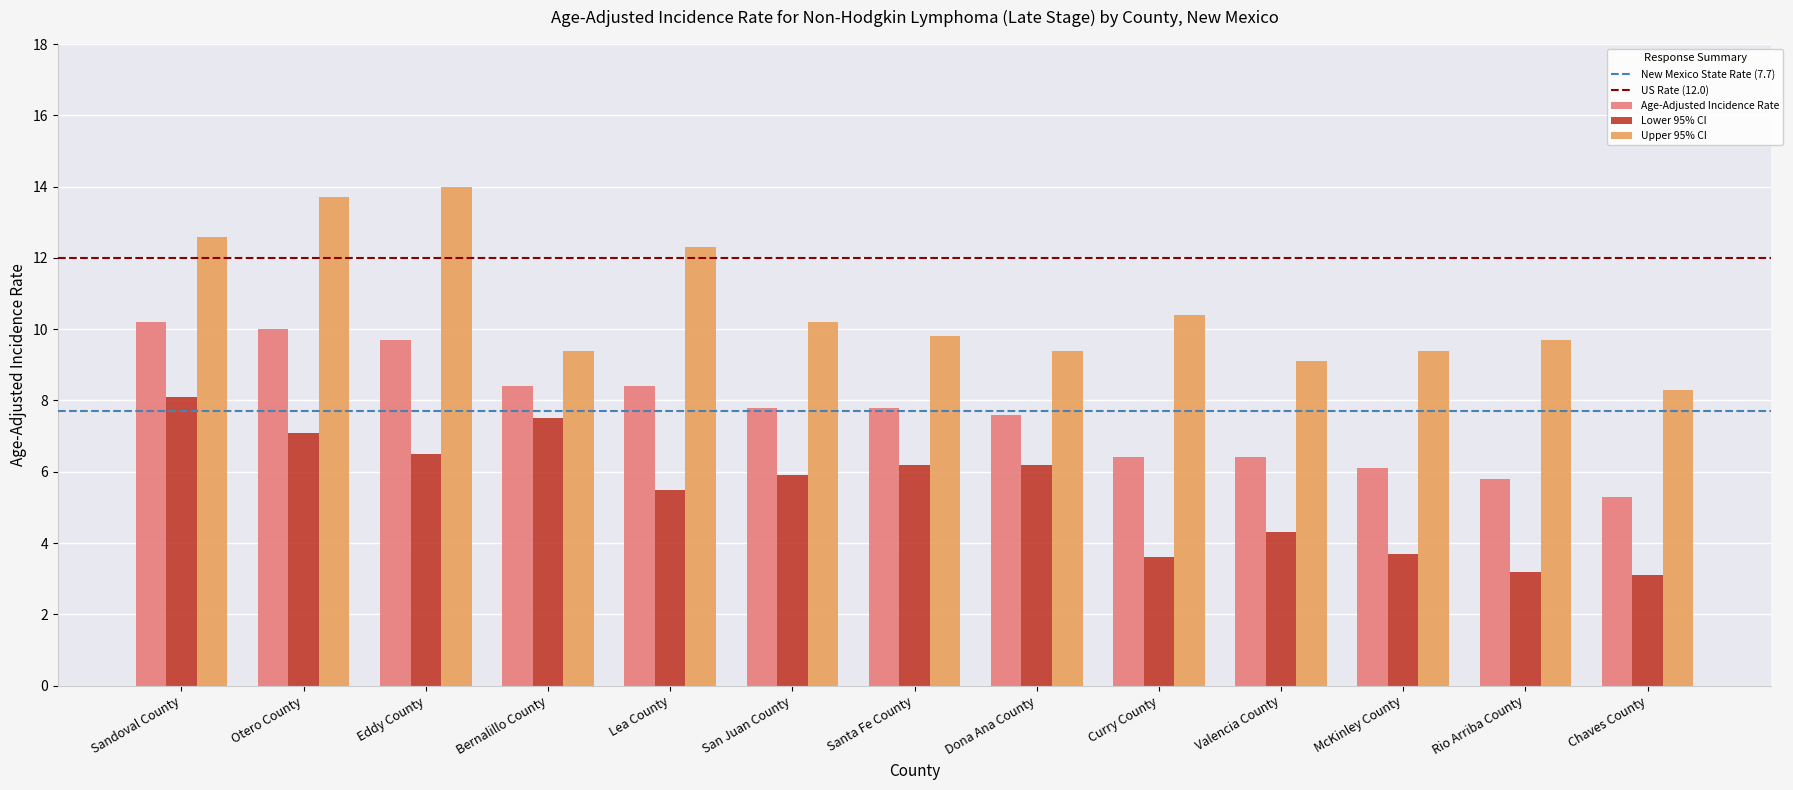

Rank the series by their average value, from lowest to highest.

Lower 95% CI, Age-Adjusted Incidence Rate, Upper 95% CI